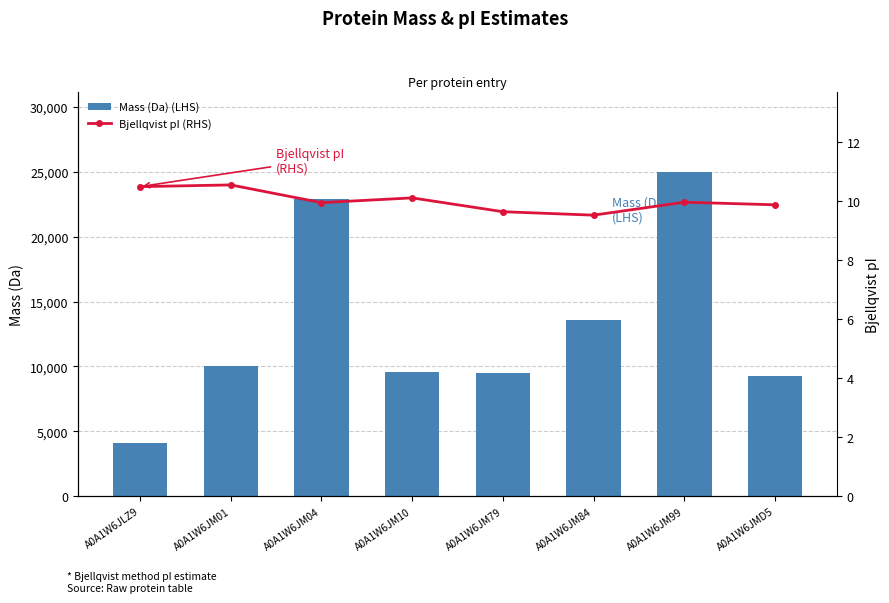

What is the label of the 3rd bar from the right?

A0A1W6JM84